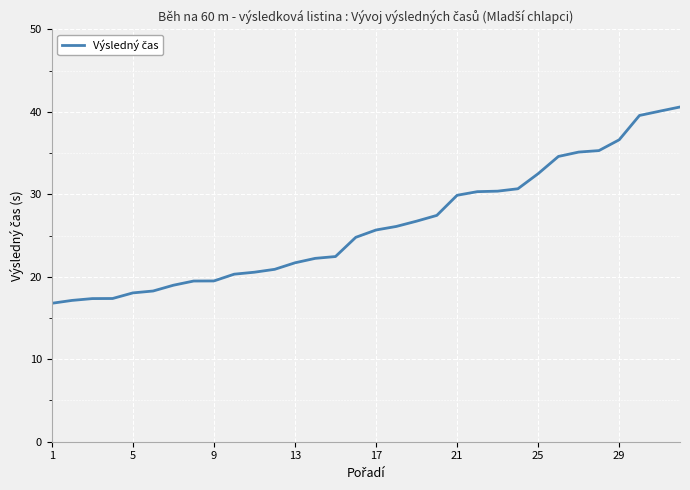

What is the greatest value displayed?

40.6